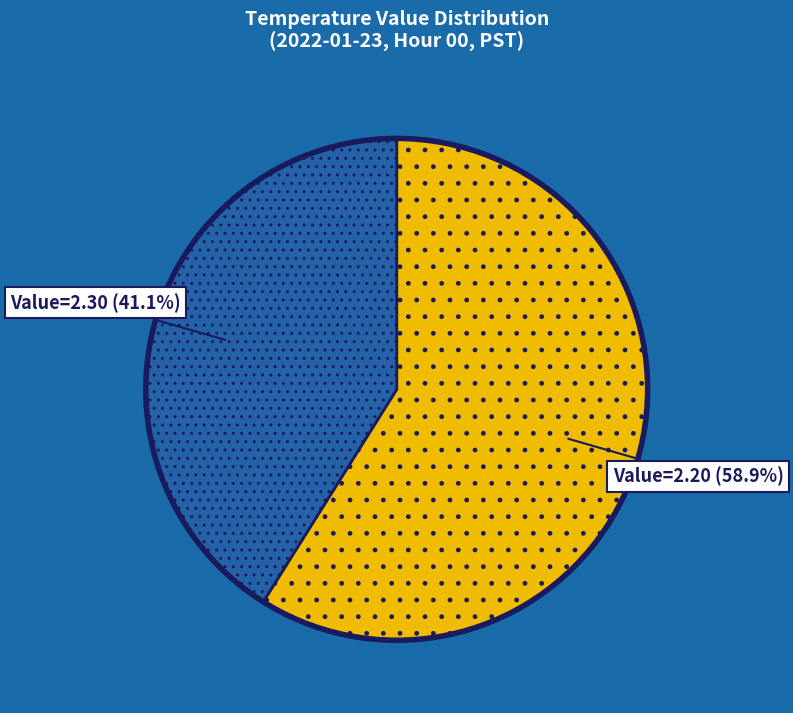

Which slice is the largest?

Value=2.20 (58.9%)